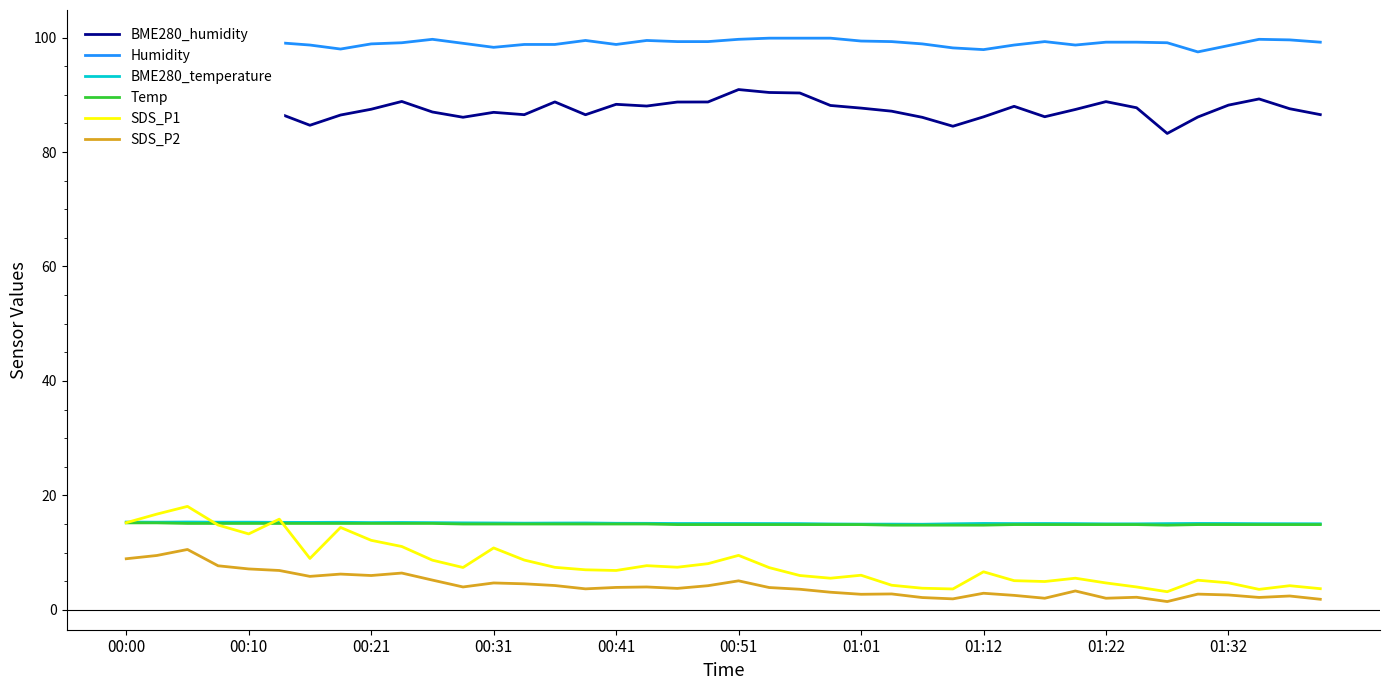

What is the minimum value for Temp?

14.8